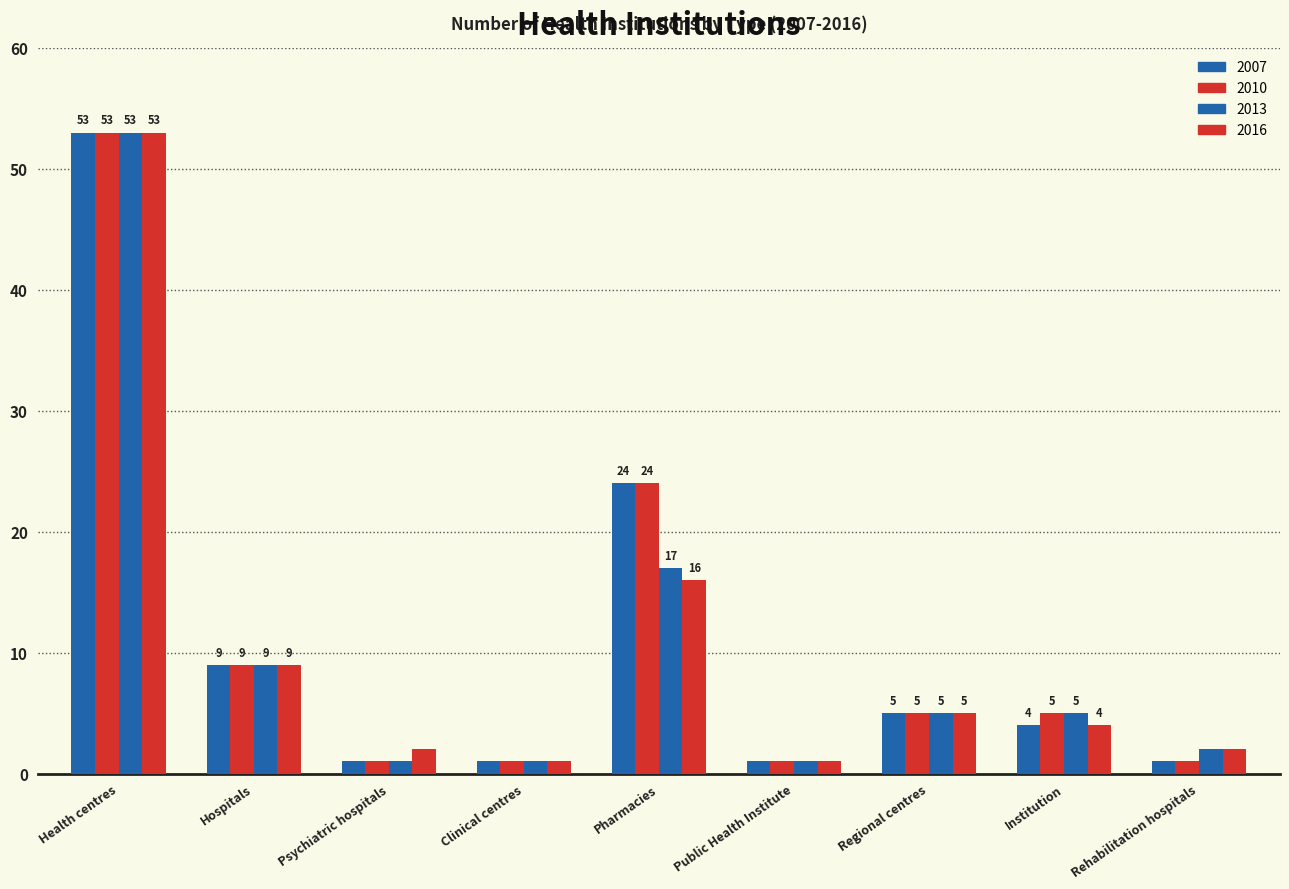

What position from the right is Clinical centres?

6